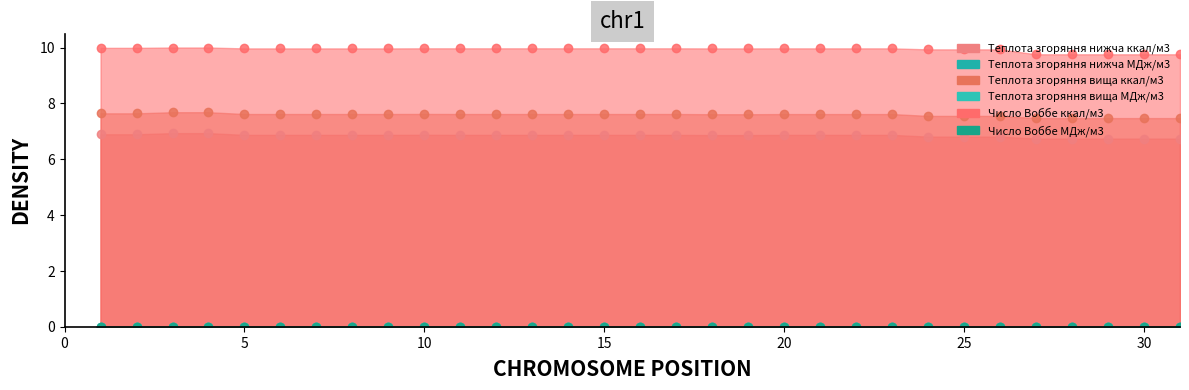

What are all the series names shown in the legend?

Теплота згоряння нижча ккал/м3, Теплота згоряння нижча МДж/м3, Теплота згоряння вища ккал/м3, Теплота згоряння вища МДж/м3, Число Воббе ккал/м3, Число Воббе МДж/м3